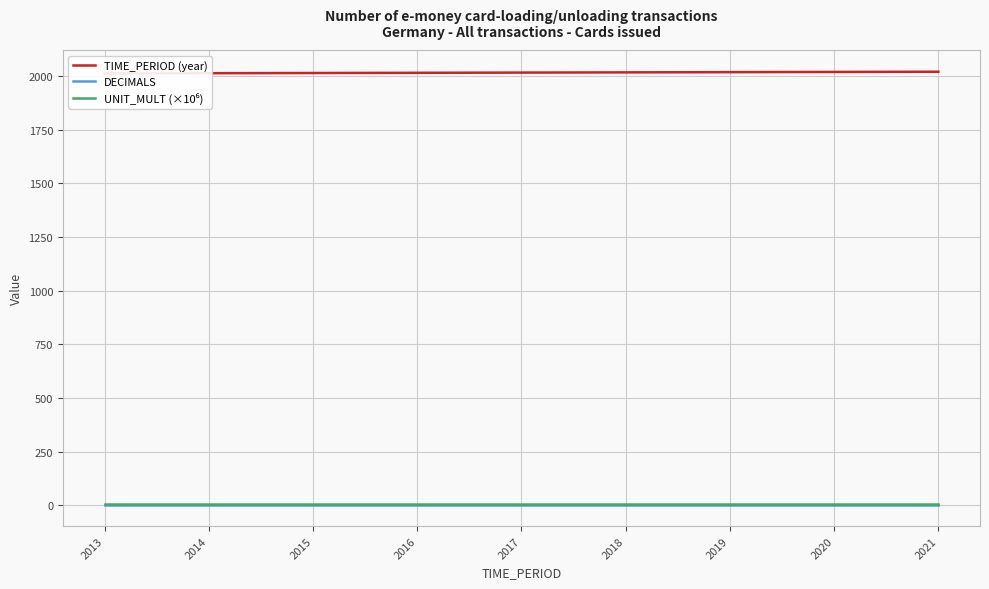

Does the chart display data point markers on the line(s)?

No